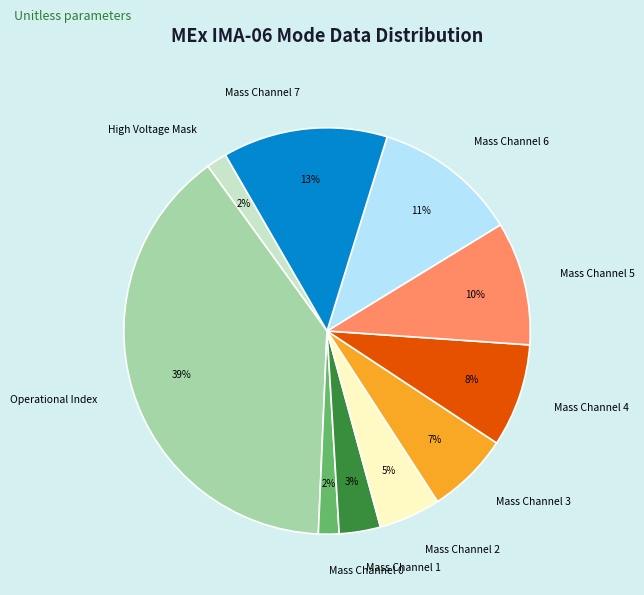

Count the number of slices in the pie.

10